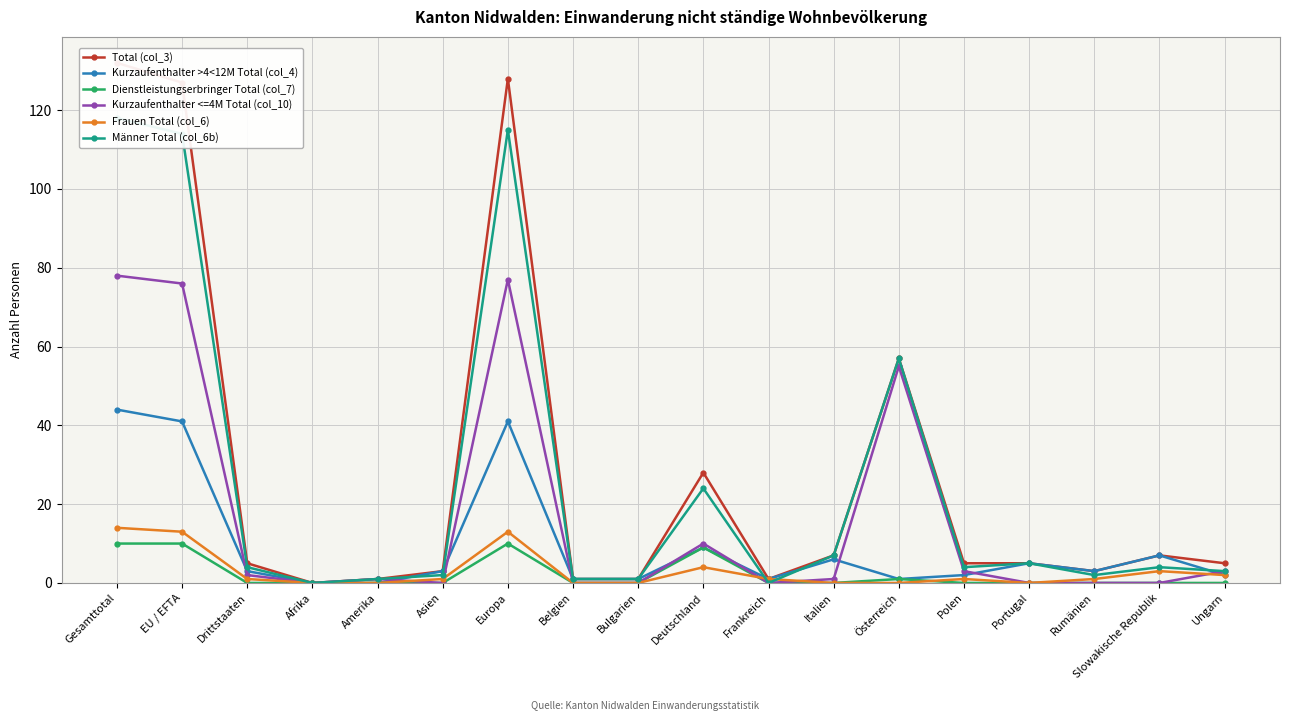

What is the difference between the highest and lowest values at Europa?

118